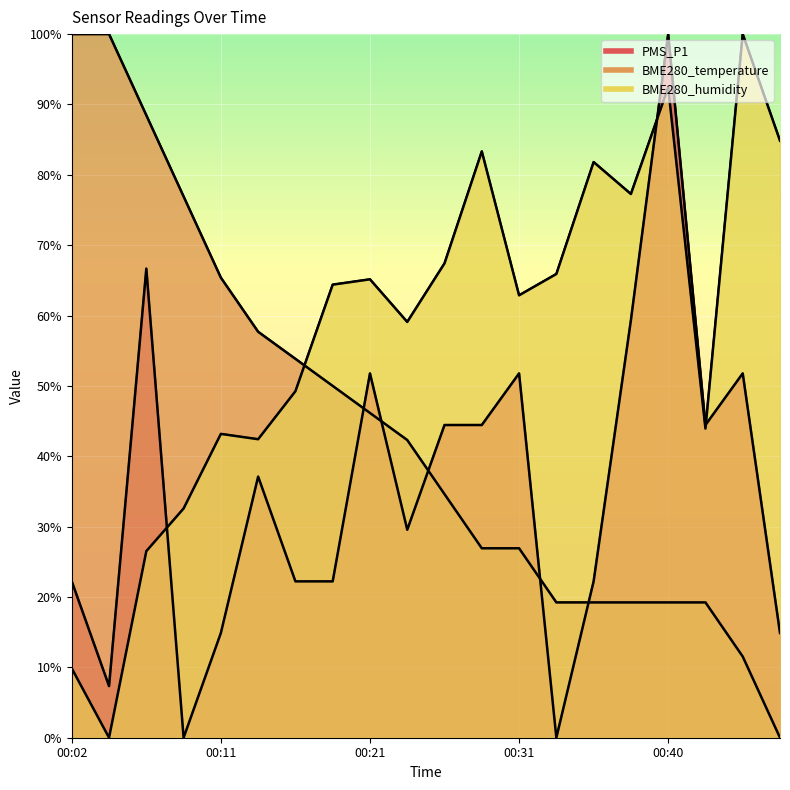

What is the difference between the highest and lowest values at 00:11?

50.5